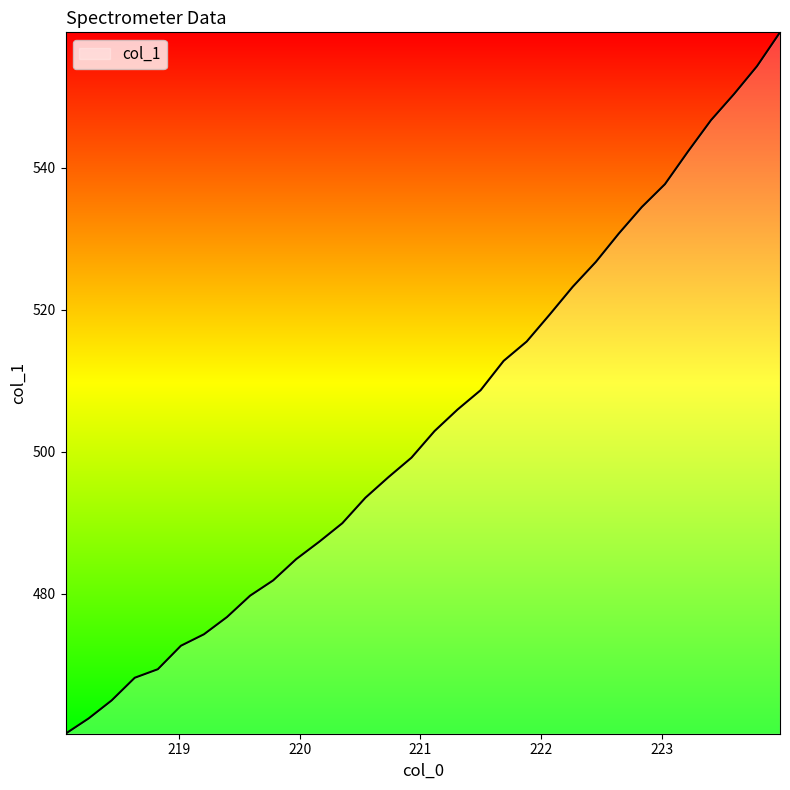

What is the maximum value shown in the chart?

559.1